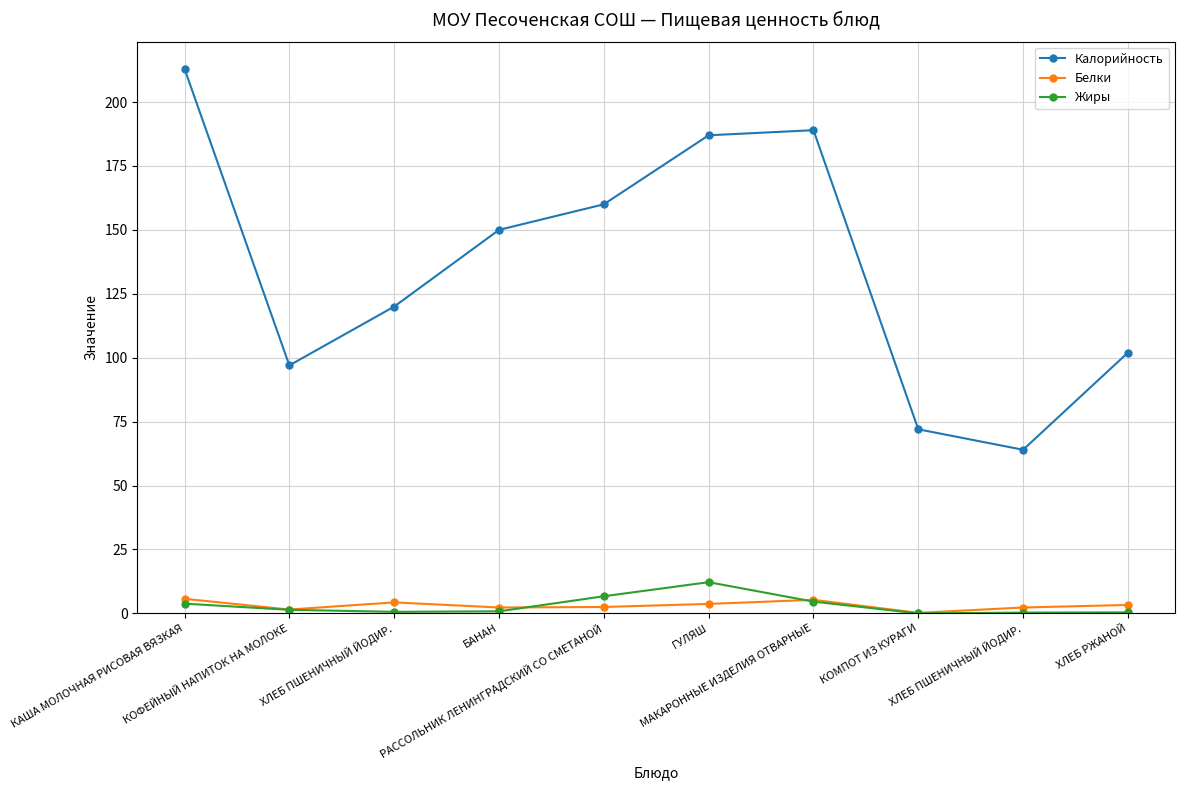

Between БАНАН and МАКАРОННЫЕ ИЗДЕЛИЯ ОТВАРНЫЕ, which series saw the biggest shift?

Калорийность